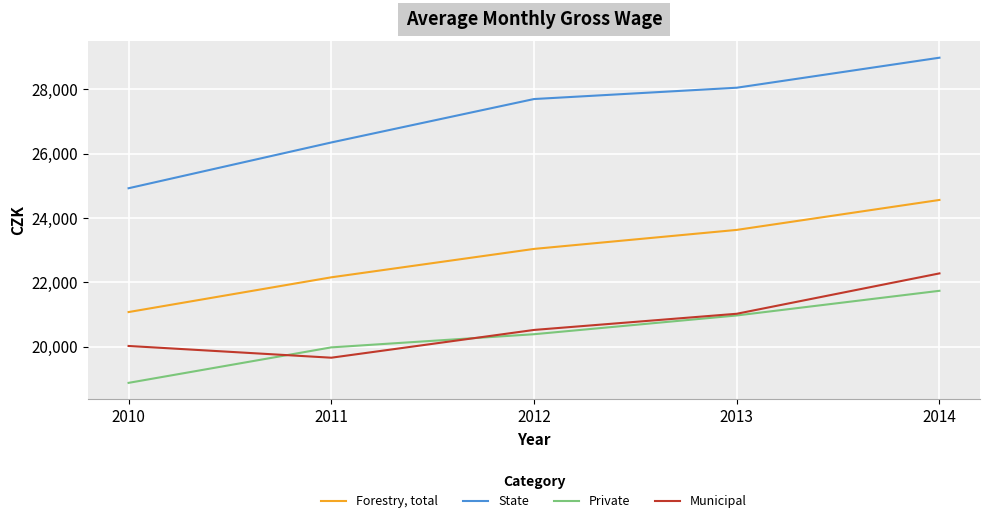

Which series has the widest spread of values?

State